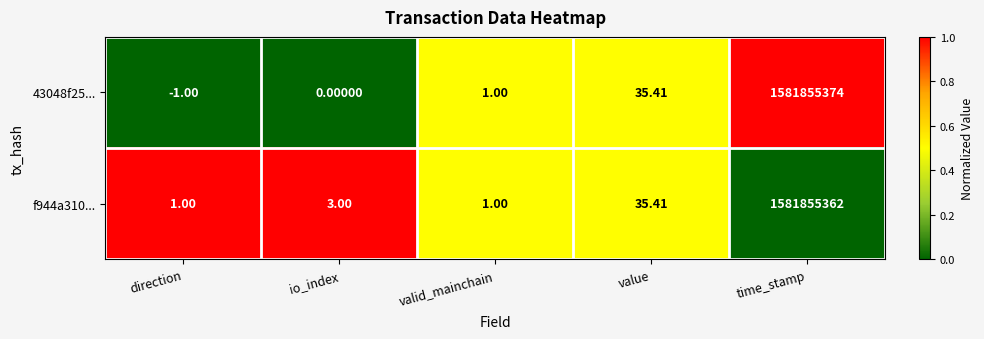

Rank the series by their average value, from lowest to highest.

f944a310..., 43048f25...